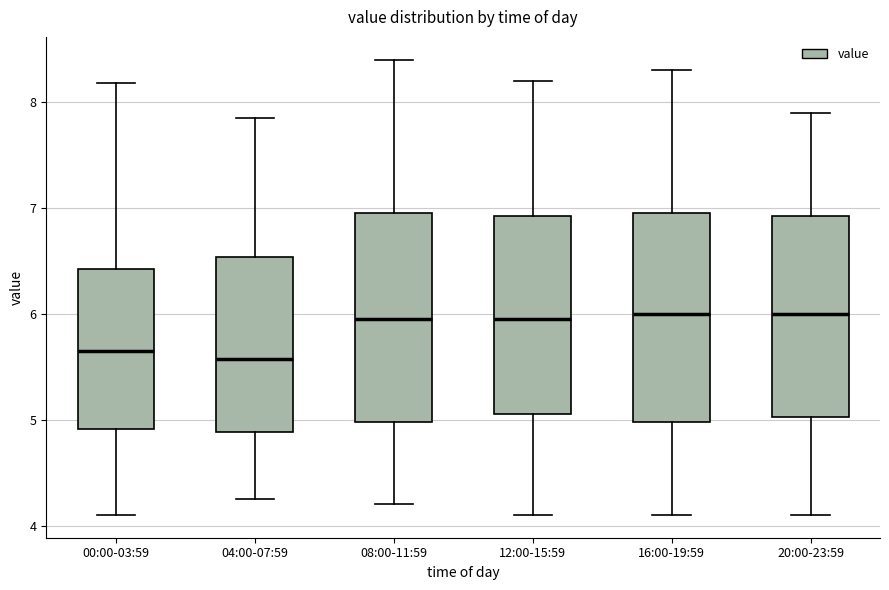

Where is the upper edge of the box for 08:00-11:59 on the y-axis? The values are not printed on the chart, so give them approximately, as read against the axis.

7.0